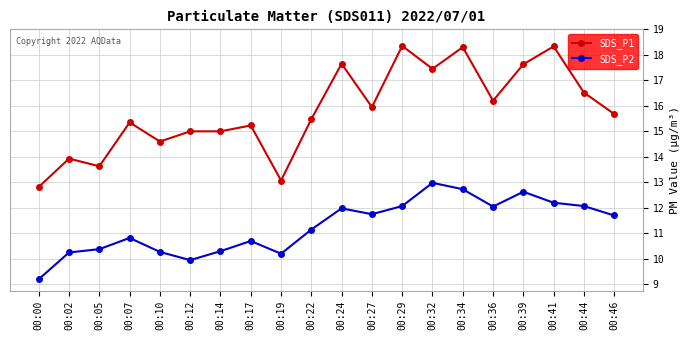

What is the difference between the SDS_P1 values at 00:22 and 00:00?

2.7